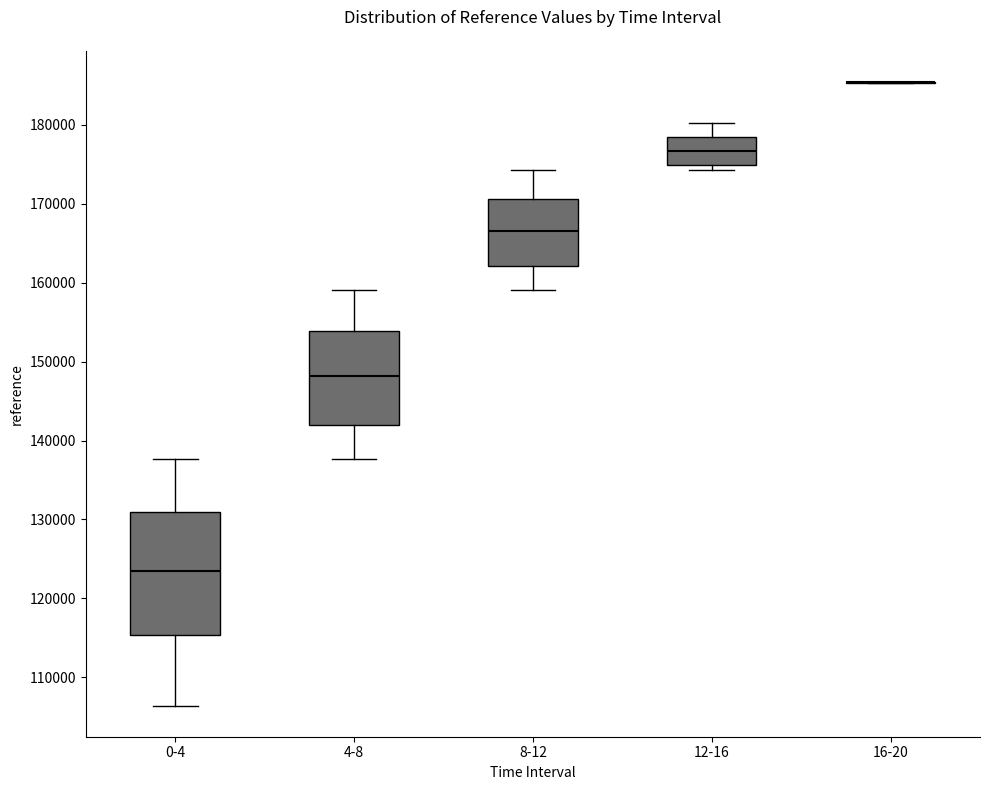

Reading left to right, transcribe this box plot: for each box, give where its median line is, the range the box spans, and where its two whiskers end, as read against the y-axis. The values are not printed on the chart, so give them approximately, as read against the axis.

0-4: median 123000, box 115000 to 131000, whiskers 106000 to 138000
4-8: median 148000, box 142000 to 154000, whiskers 138000 to 159000
8-12: median 167000, box 162000 to 171000, whiskers 159000 to 174000
12-16: median 177000, box 175000 to 178000, whiskers 174000 to 180000
16-20: box collapsed to a line at 185000, whiskers 185000 to 185000